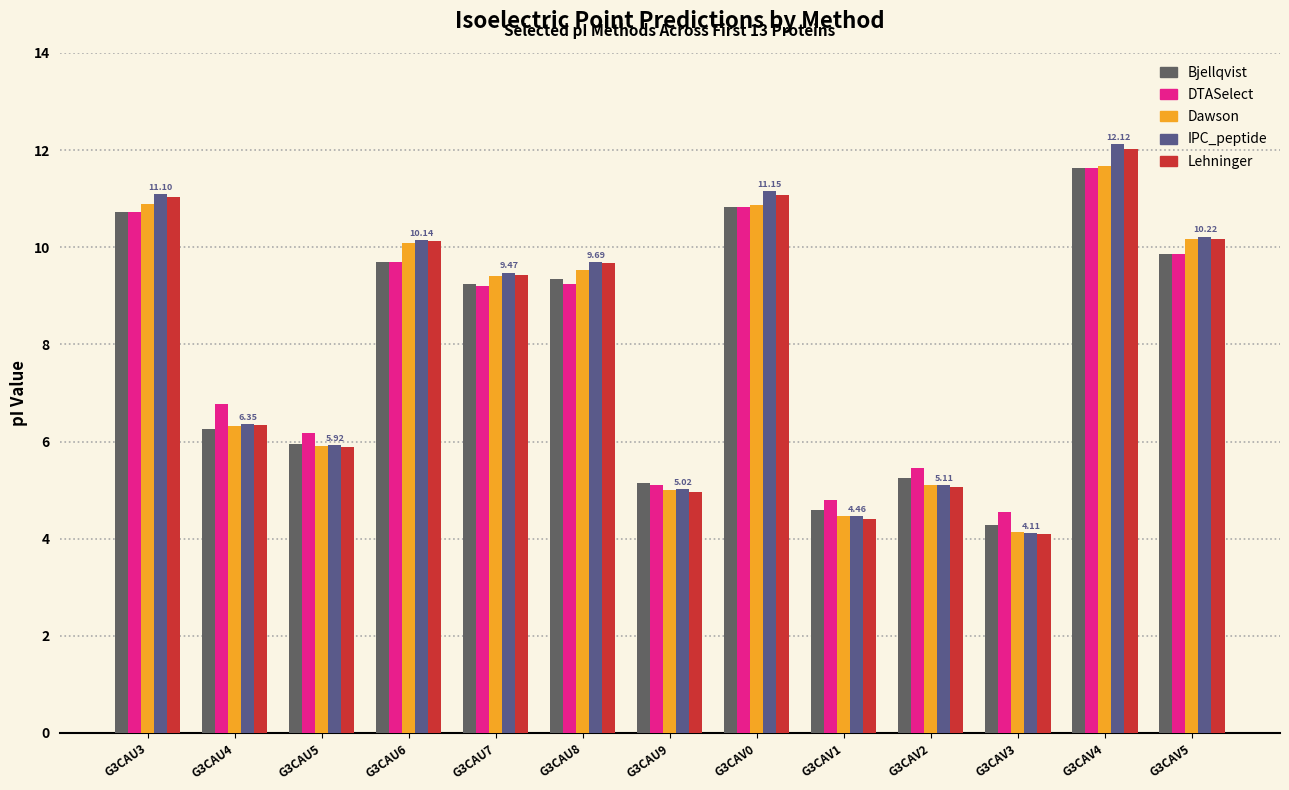

What is the label of the 2nd bar from the left?

G3CAU4